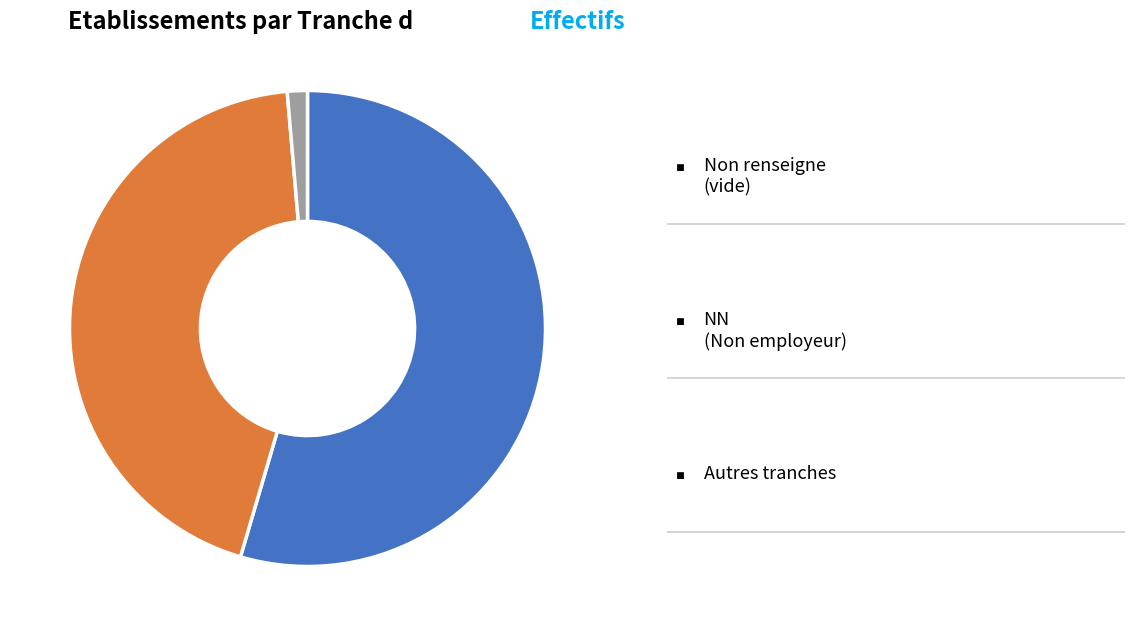

Is there a majority slice in this chart?

Yes